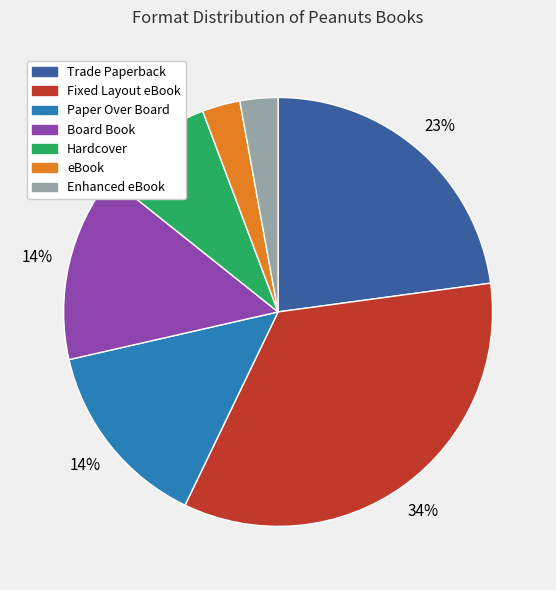

To the nearest percent, what is the combined percentage of eBook and Enhanced eBook?

6%